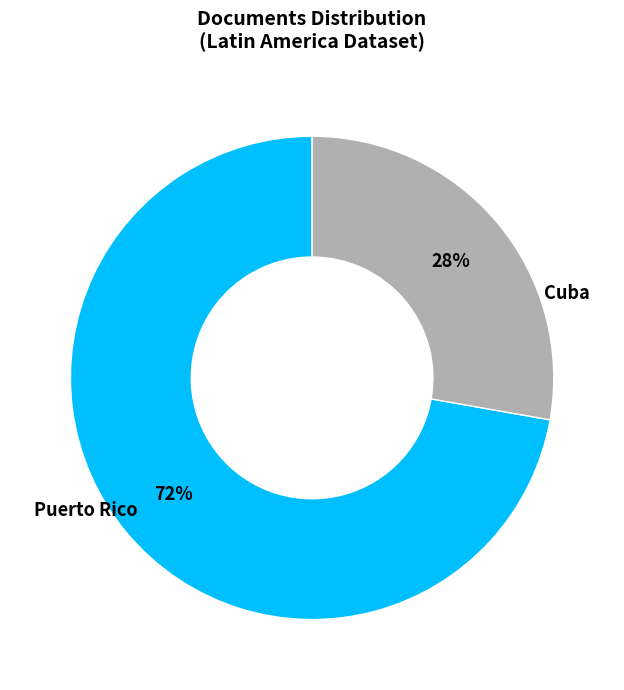

To the nearest percent, what is the difference between the largest and smallest slice percentages?

44%